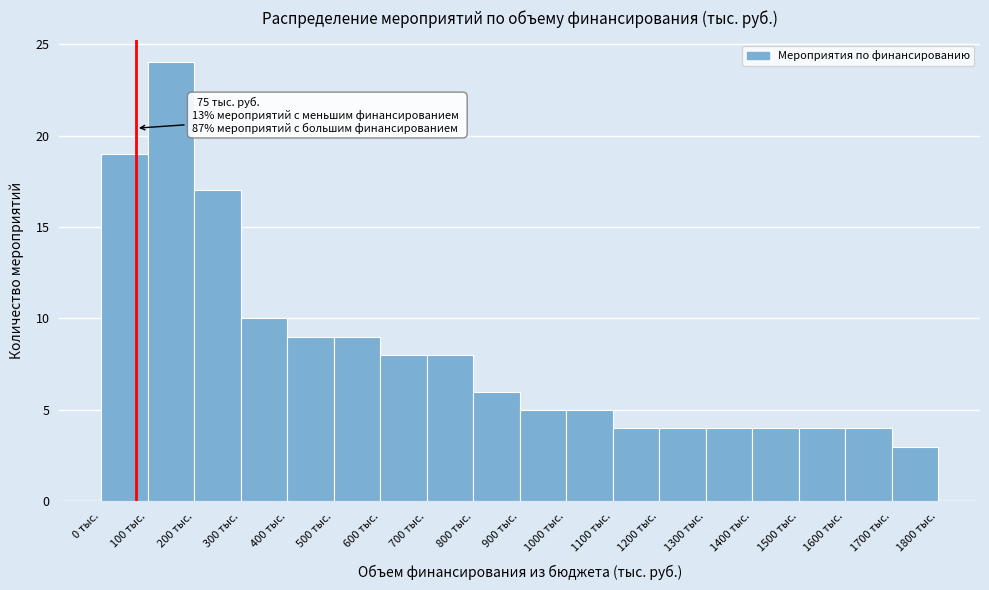

Over which range of the x-axis is the bar tallest?

100 to 200